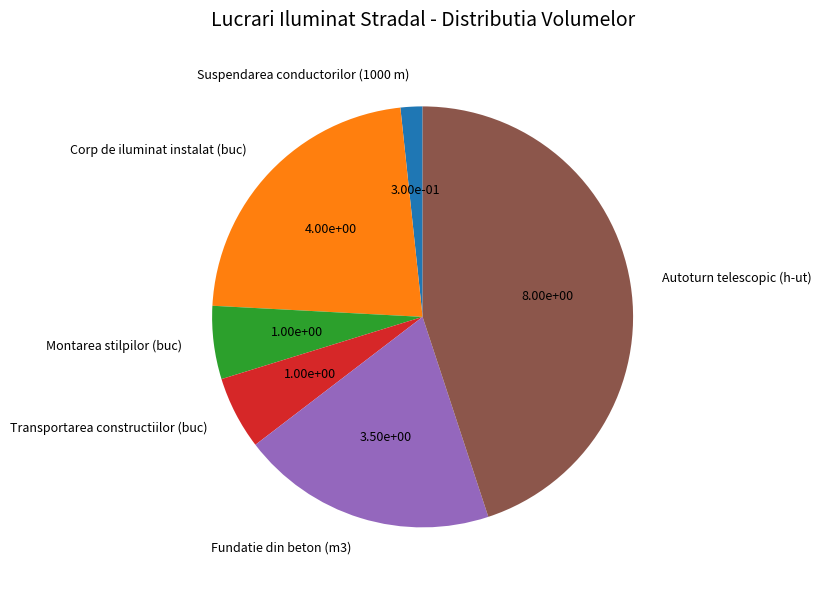

Count the number of slices in the pie.

6